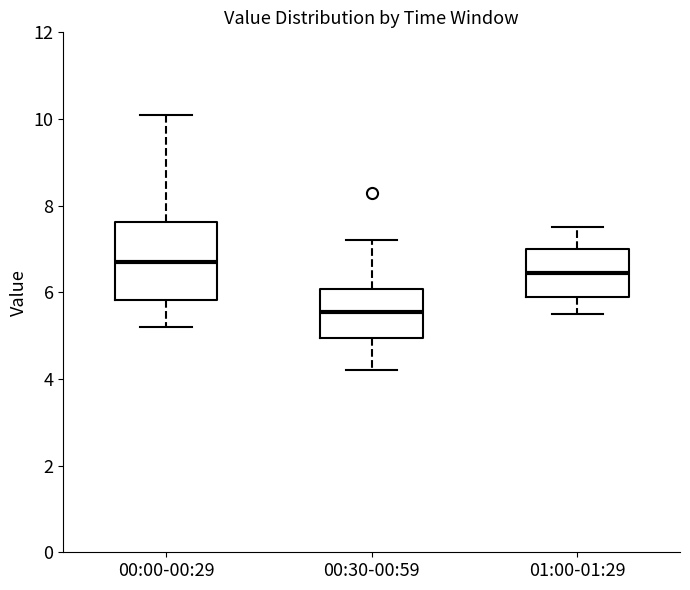

Reading left to right, read every box against the y-axis: the position of its median line, the range the box covers, and the ends of its whiskers. The values are not printed on the chart, so give them approximately, as read against the axis.

00:00-00:29: median 6.8, box 5.8 to 7.6, whiskers 5.2 to 10.2
00:30-00:59: median 5.6, box 5.0 to 6.0, whiskers 4.2 to 7.2
01:00-01:29: median 6.4, box 6.0 to 7.0, whiskers 5.6 to 7.6